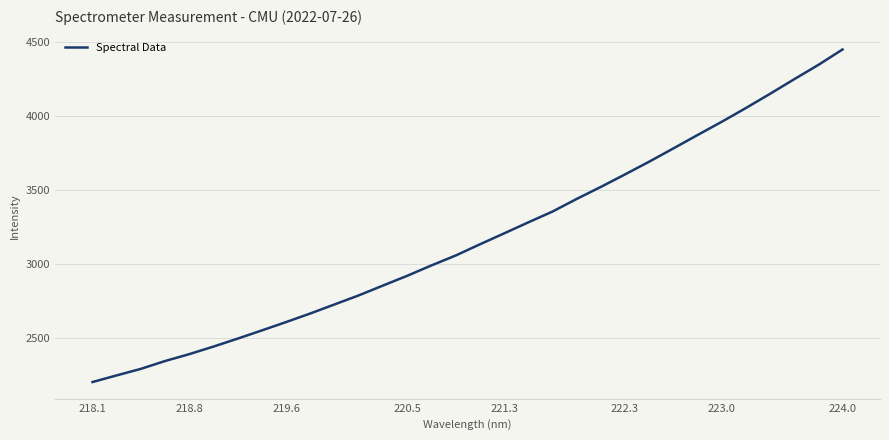

What is the greatest value displayed?

4449.1